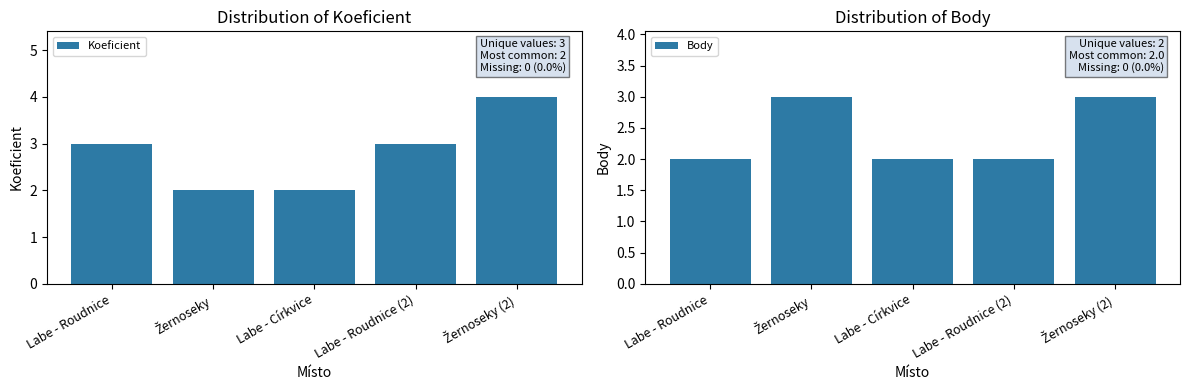

Rank the series at Žernoseky from lowest to highest value.

Koeficient, Body